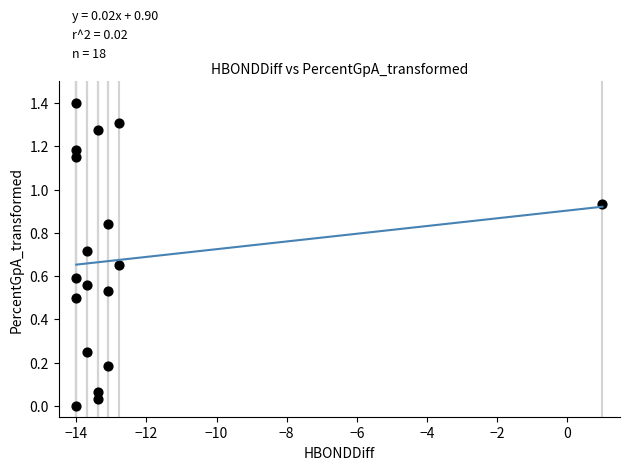

What is the range of Y values (max minus min)?

1.4